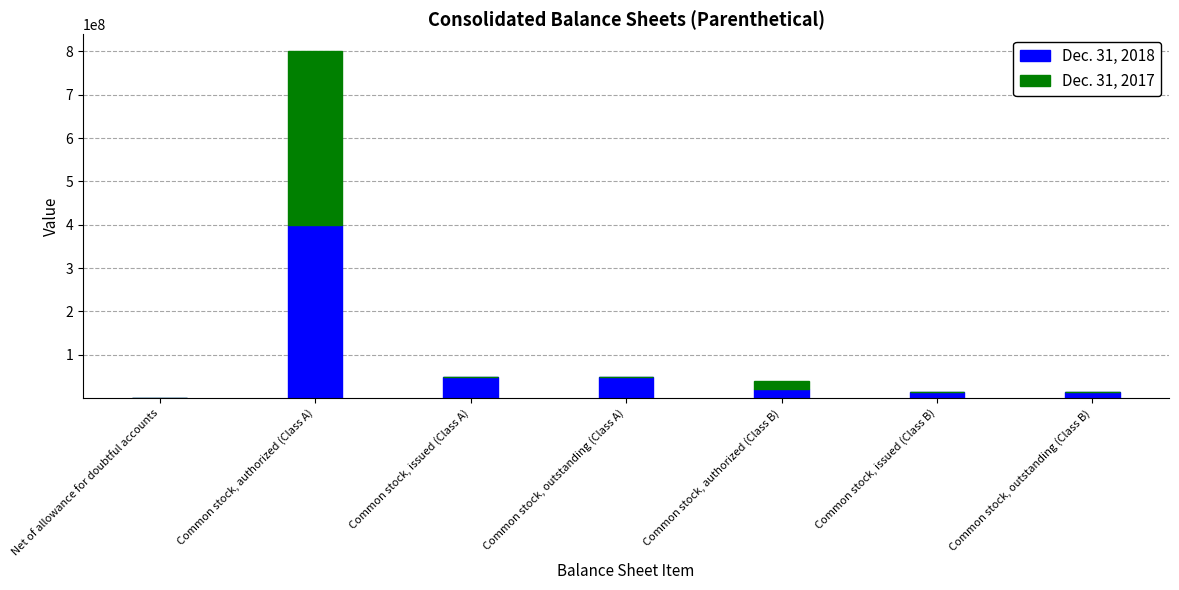

At which category is the sum across all series the highest?

Common stock, authorized (Class A)